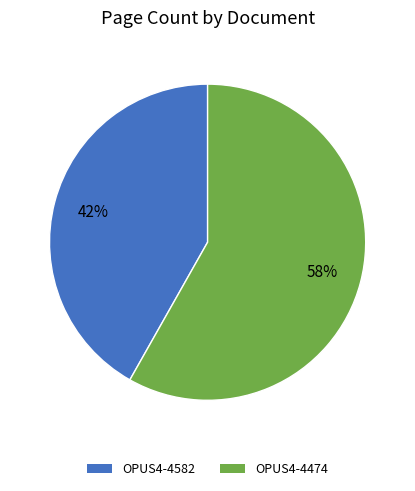

To the nearest percent, what portion does OPUS4-4474 represent?

58%